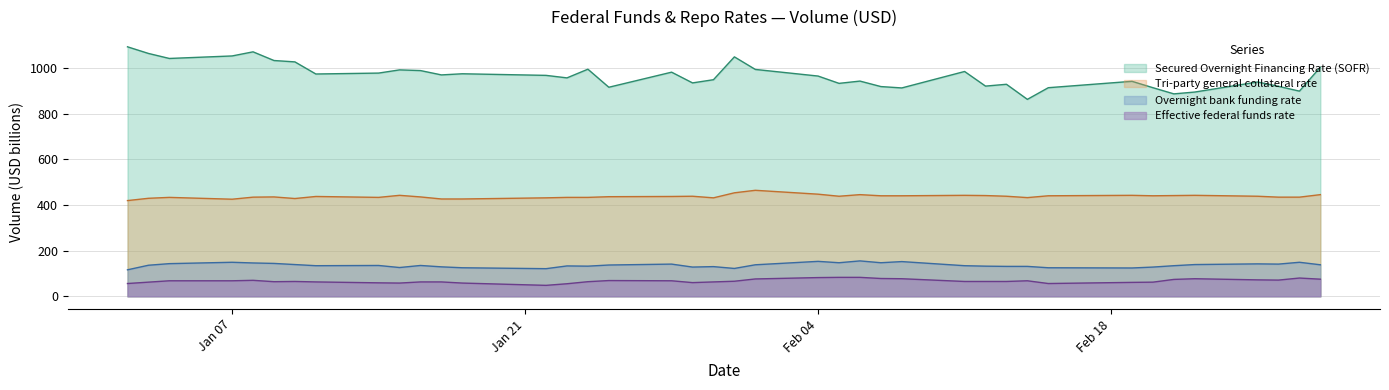

Which label corresponds to the smallest value in the chart?

2019-01-22